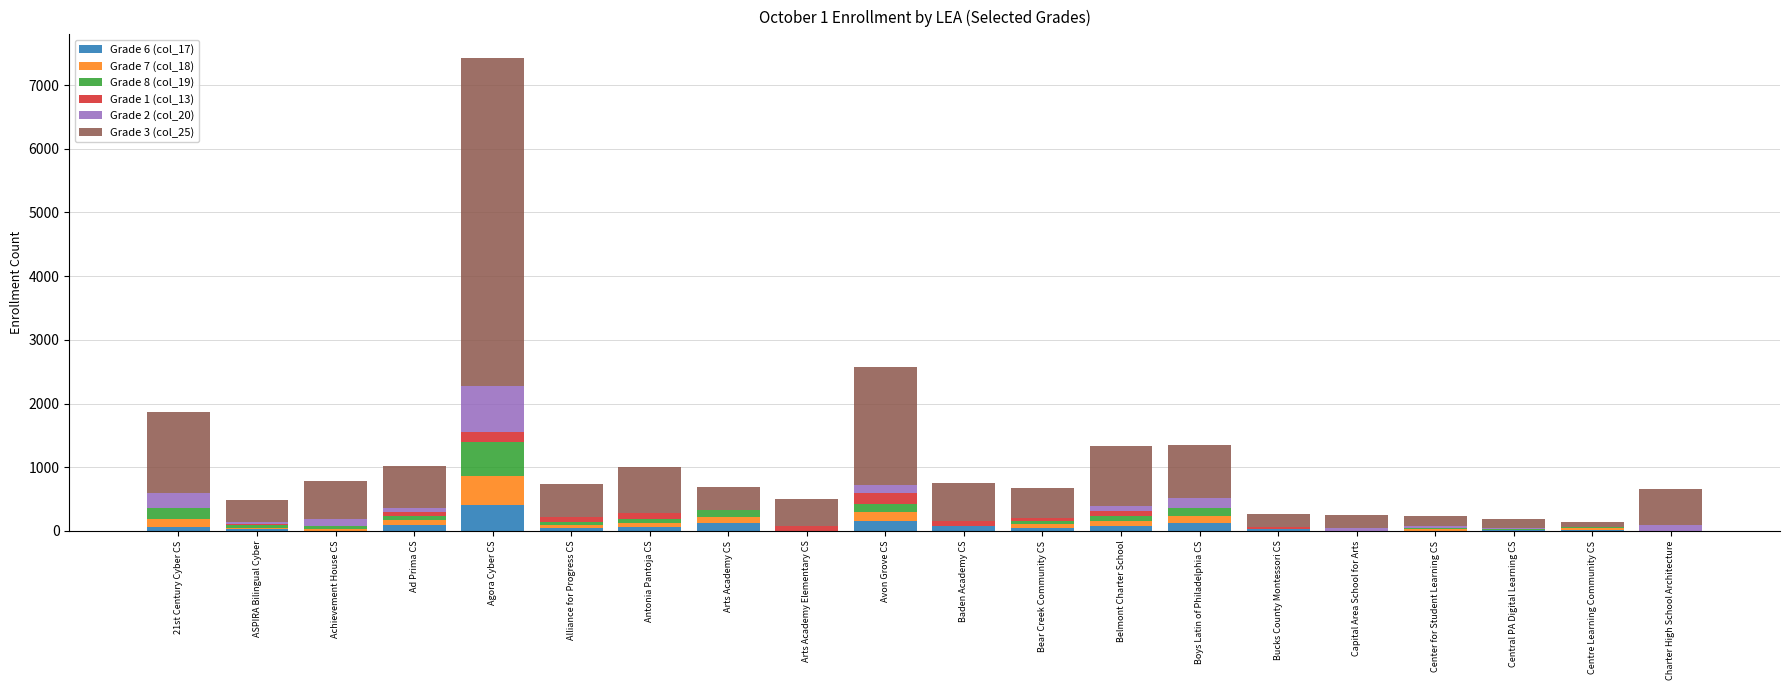

At which category is the sum across all series the highest?

Agora Cyber CS